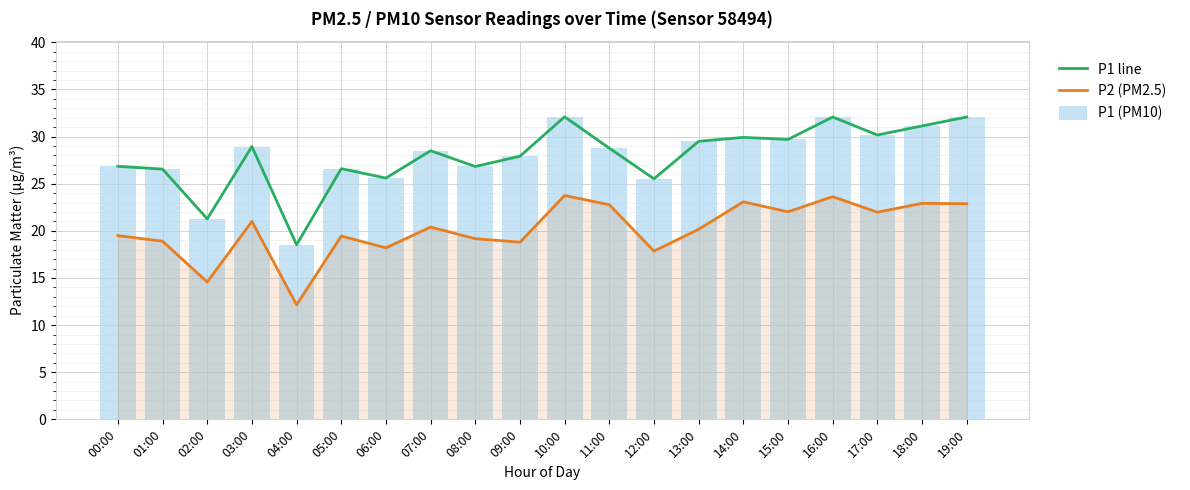

What are all the series names shown in the legend?

P1 line, P2 (PM2.5), P1 (PM10)